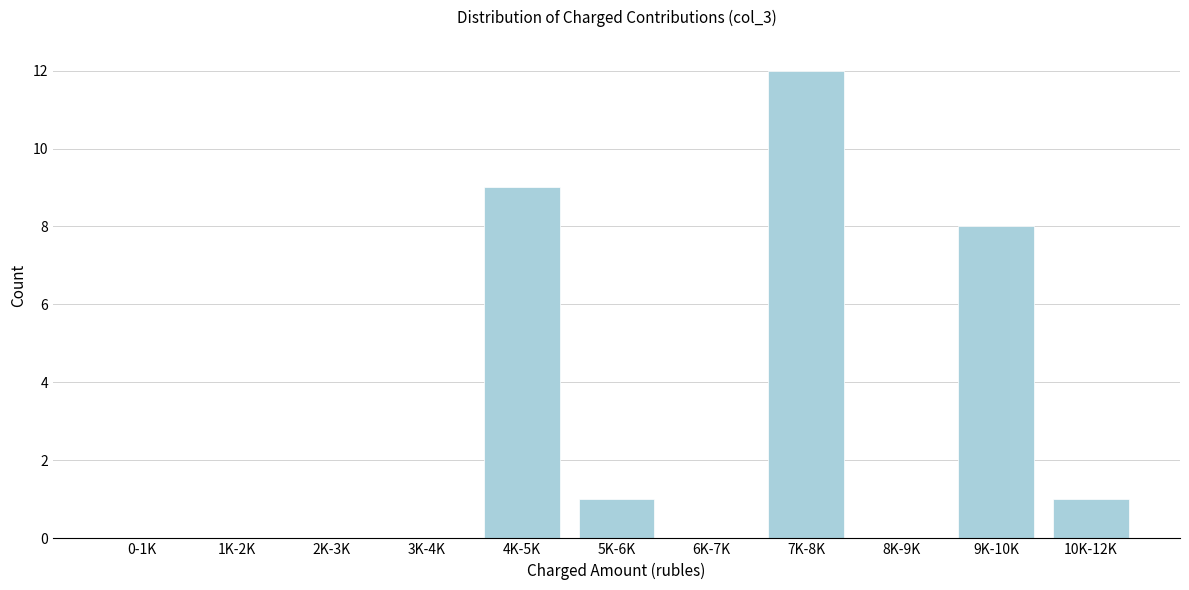

Reading right to left, list all the values displayed in this chart.

10K-12K=1	9K-10K=8	8K-9K=0	7K-8K=12	6K-7K=0	5K-6K=1	4K-5K=9	3K-4K=0	2K-3K=0	1K-2K=0	0-1K=0